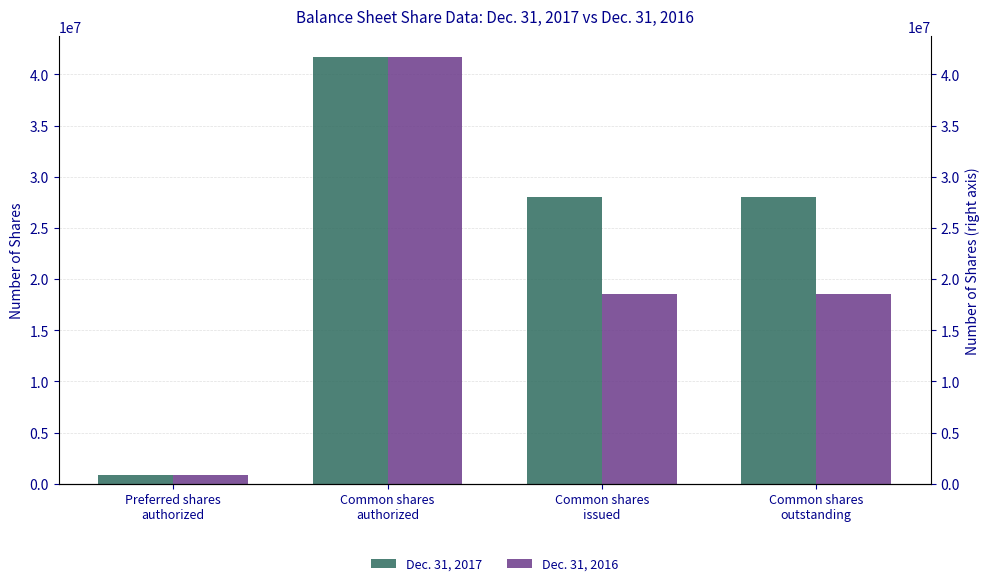

What is the difference between the Dec. 31, 2017 values at Common shares
authorized and Common shares
outstanding?

13629166